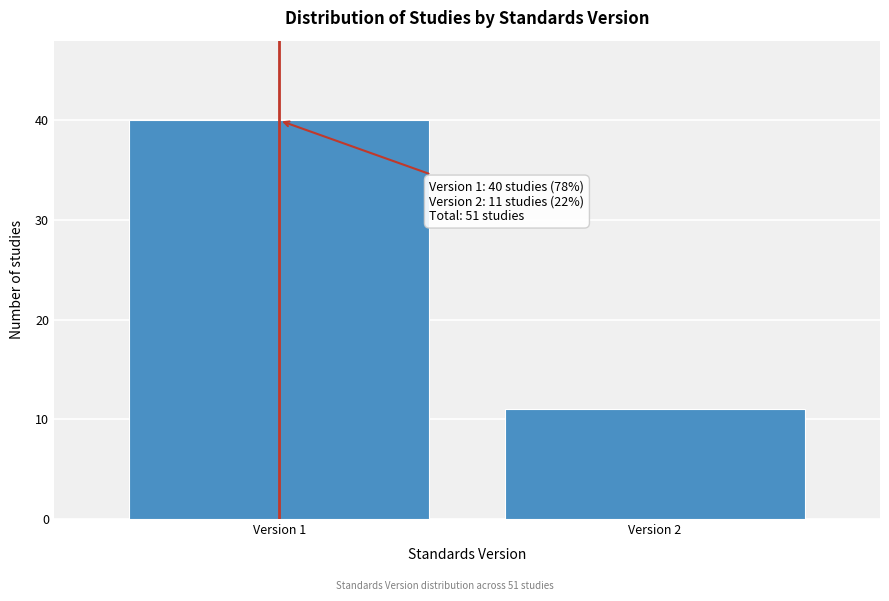

Reading left to right, extract all data points from this chart.

Version 1=40	Version 2=11